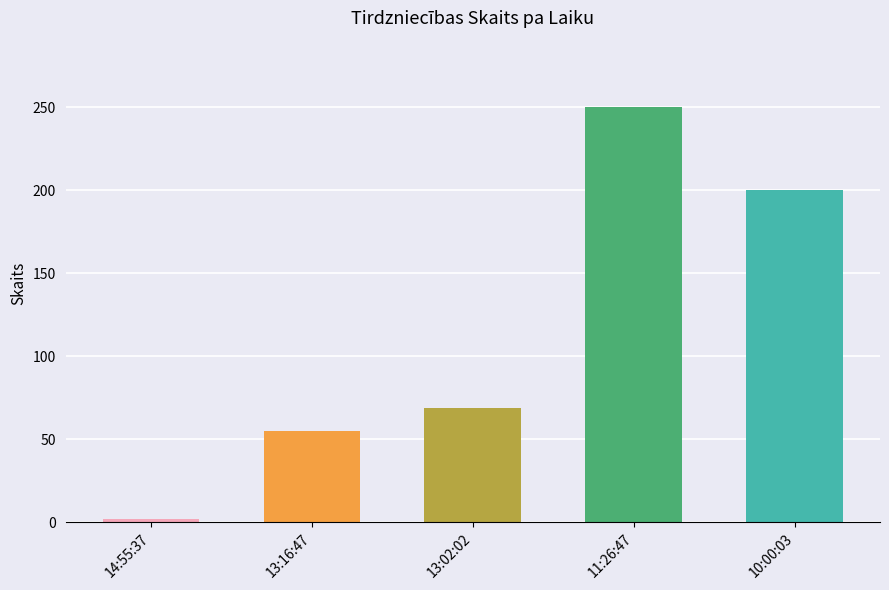

Reading left to right, what are all the values shown in this chart?

2	55	69	250	200